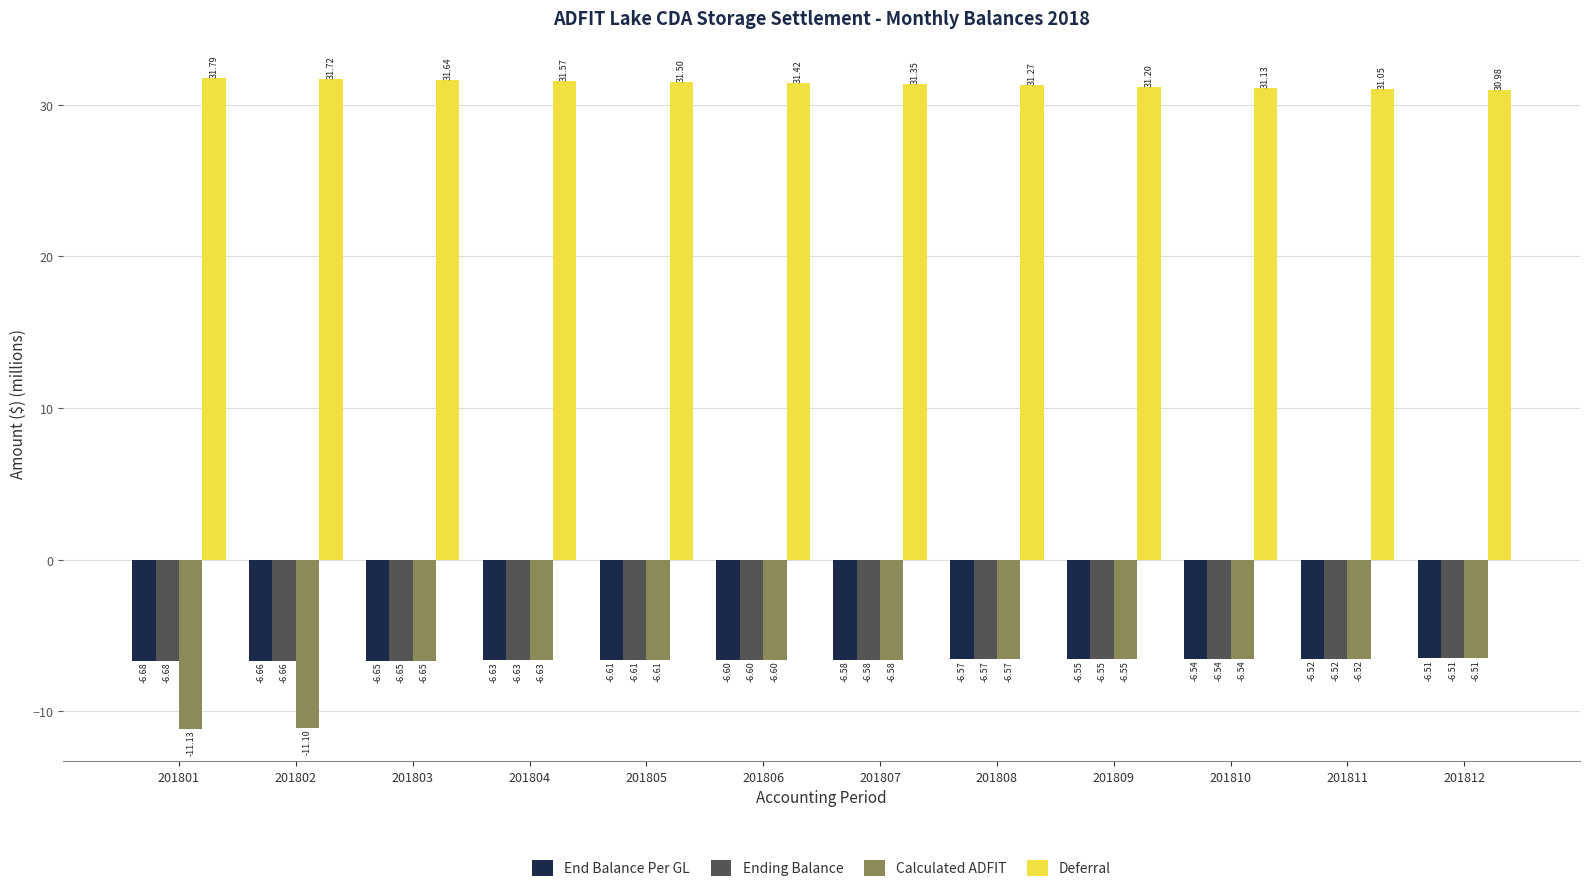

Which series has the widest spread of values?

Calculated ADFIT